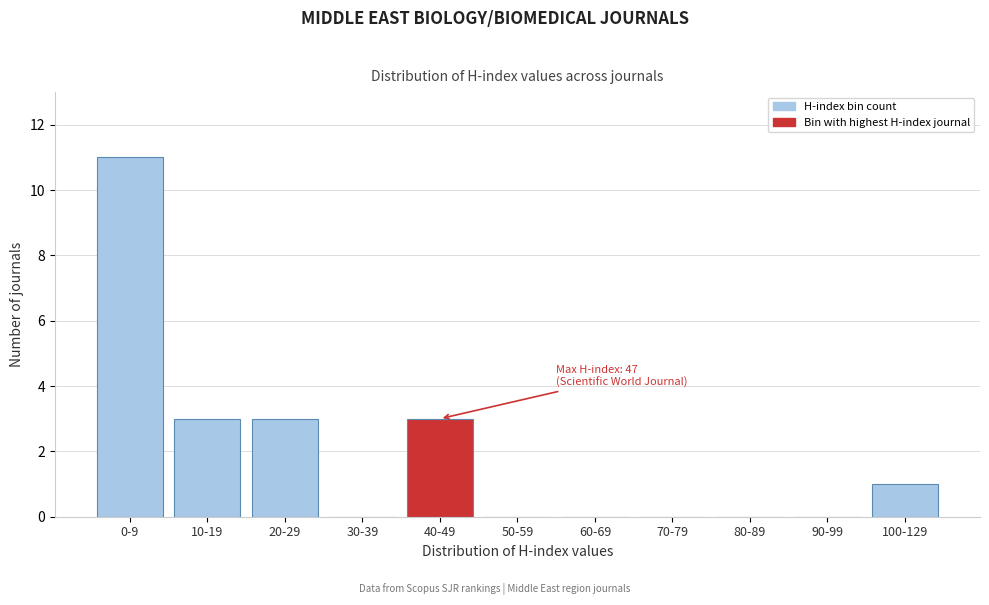

Reading left to right, transcribe all the data shown in this chart.

0-9=11	10-19=3	20-29=3	30-39=0	40-49=3	50-59=0	60-69=0	70-79=0	80-89=0	90-99=0	100-129=1